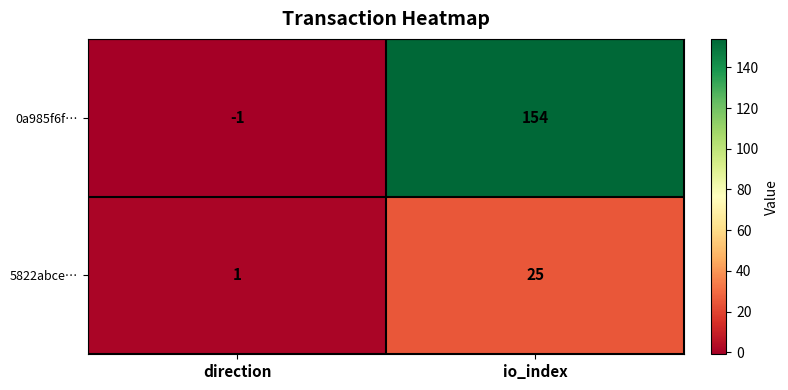

What is the difference between the highest and lowest values at direction?

2